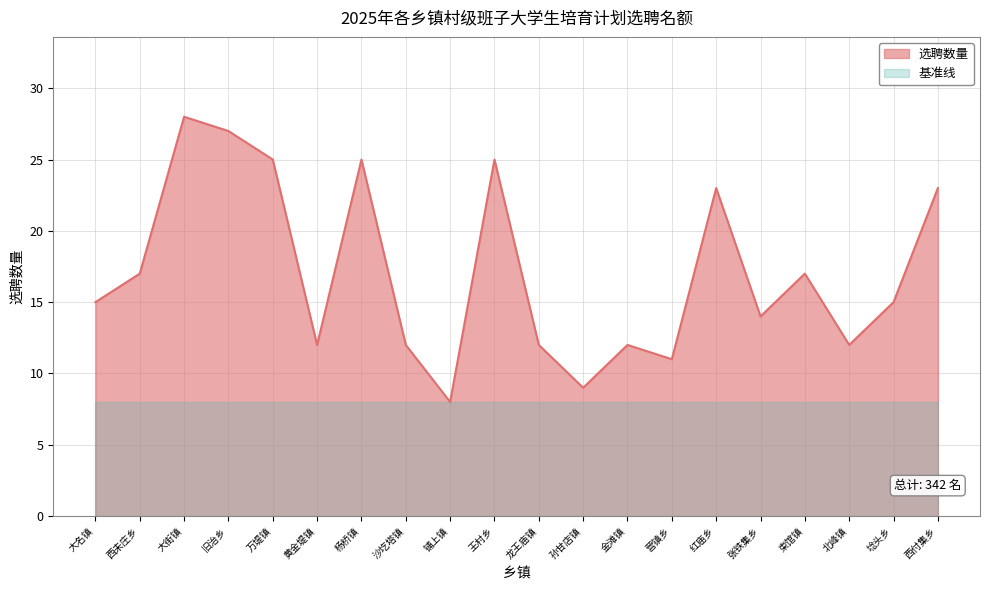

Which category has the lowest value across all series?

铺上镇